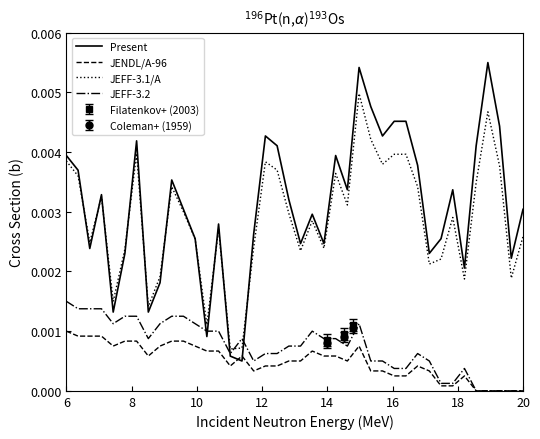

Does the chart have visible grid lines?

No